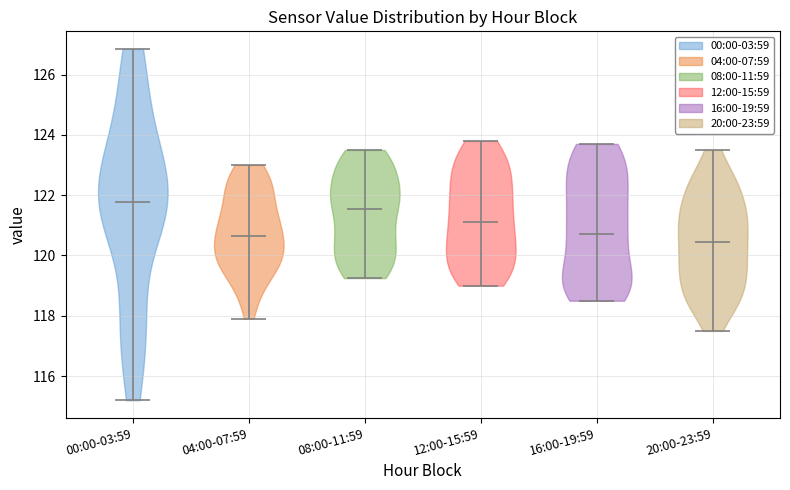

Which violin has the highest median line?

00:00-03:59